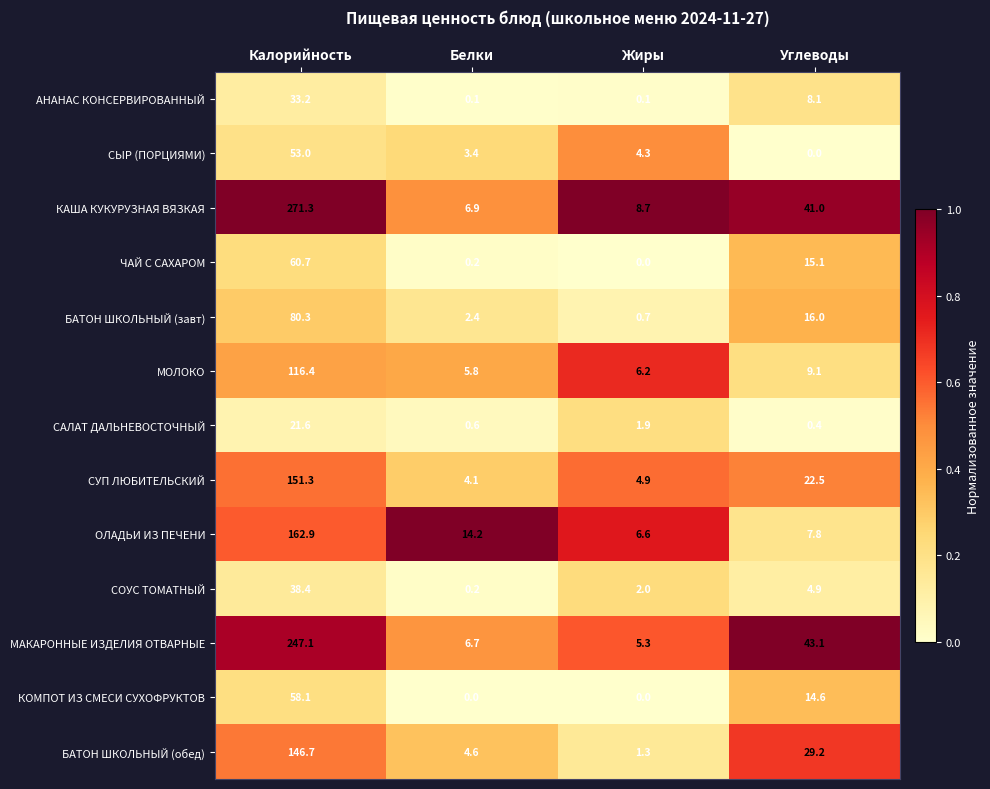

At which label does СОУС ТОМАТНЫЙ first exceed 4?

Калорийность